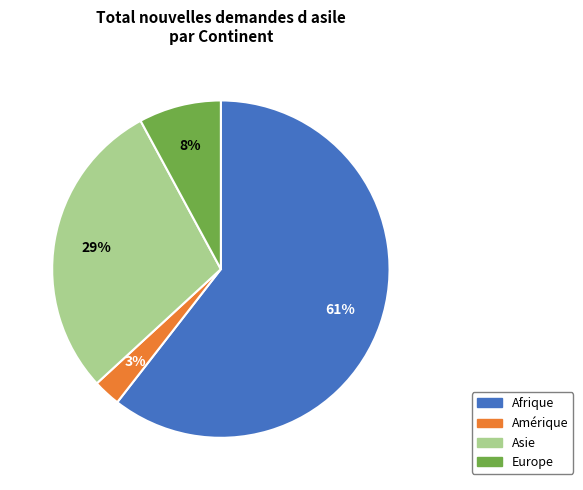

Count the number of slices in the pie.

4